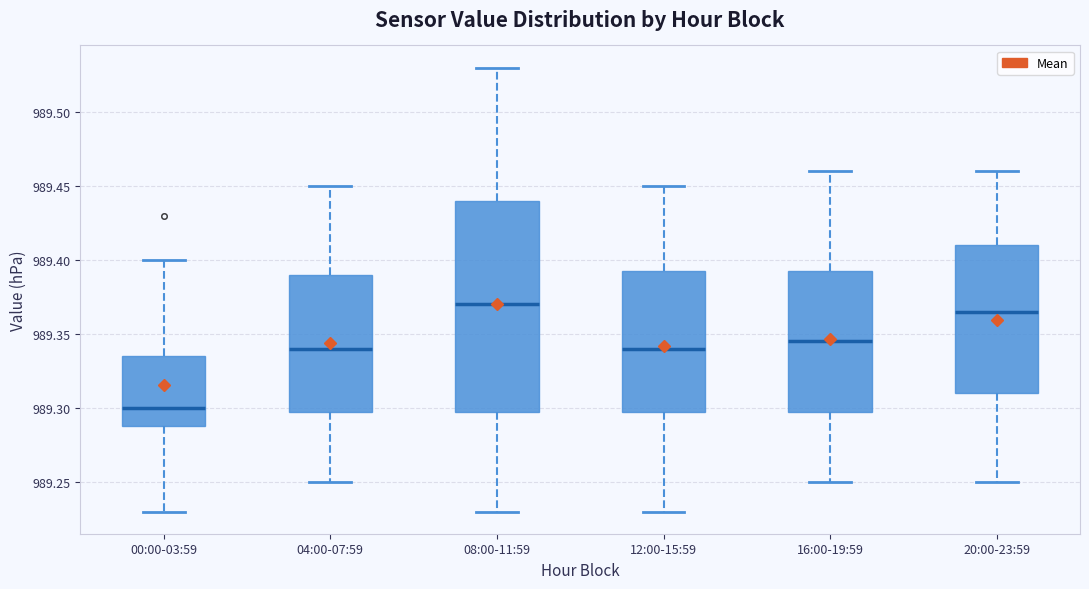

Reading left to right, read every box against the y-axis: the position of its median line, the range the box covers, and the ends of its whiskers. The values are not printed on the chart, so give them approximately, as read against the axis.

00:00-03:59: median 989.300, box 989.290 to 989.335, whiskers 989.230 to 989.400
04:00-07:59: median 989.340, box 989.300 to 989.390, whiskers 989.250 to 989.450
08:00-11:59: median 989.370, box 989.300 to 989.440, whiskers 989.230 to 989.530
12:00-15:59: median 989.340, box 989.300 to 989.395, whiskers 989.230 to 989.450
16:00-19:59: median 989.345, box 989.300 to 989.395, whiskers 989.250 to 989.460
20:00-23:59: median 989.365, box 989.310 to 989.410, whiskers 989.250 to 989.460